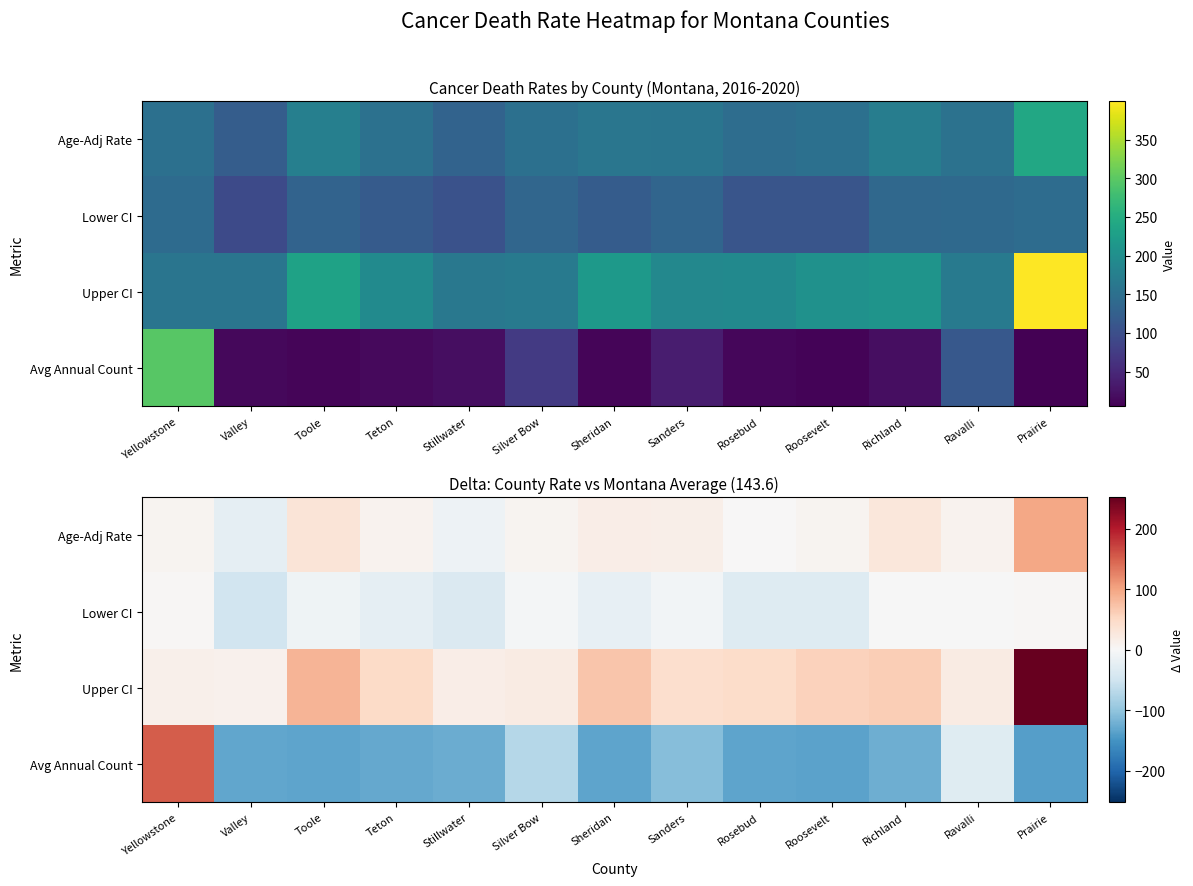

Rank the categories by Avg Annual Count value from lowest to highest.

Prairie, Roosevelt, Toole, Sheridan, Rosebud, Valley, Teton, Stillwater, Richland, Sanders, Silver Bow, Ravalli, Yellowstone